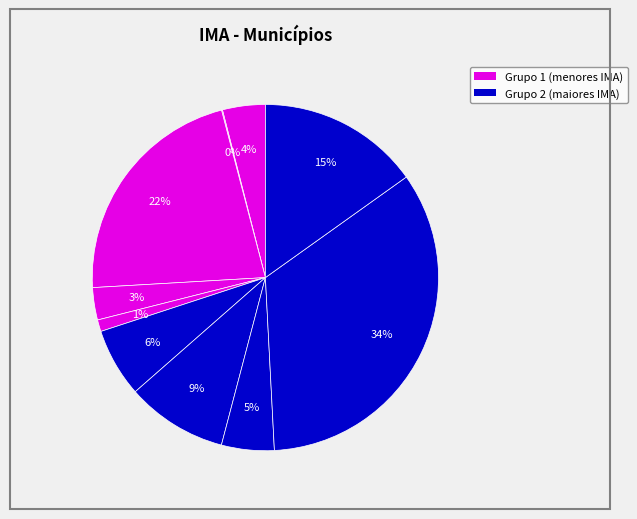

Count the number of slices in the pie.

10